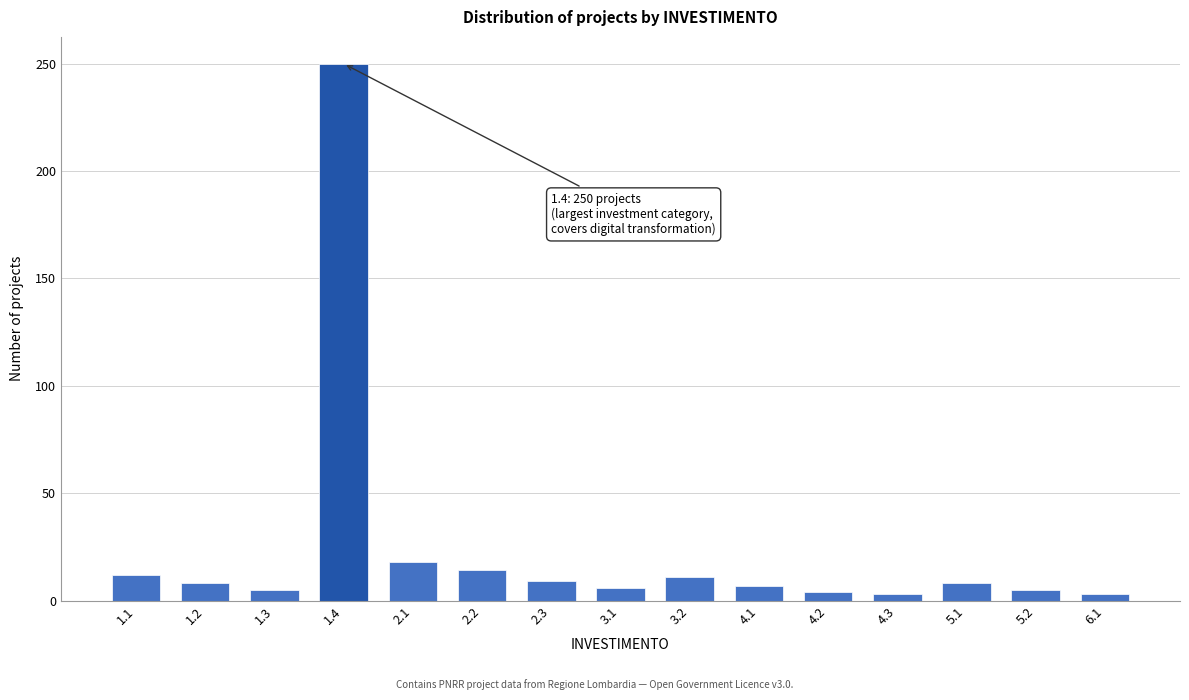

What is the average value?

24